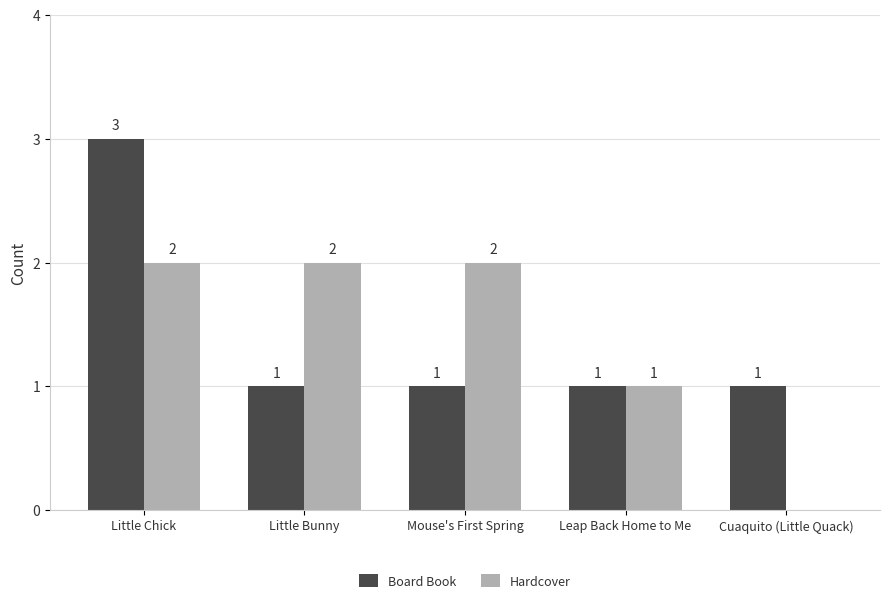

What is the highest value of the Board Book series?

3